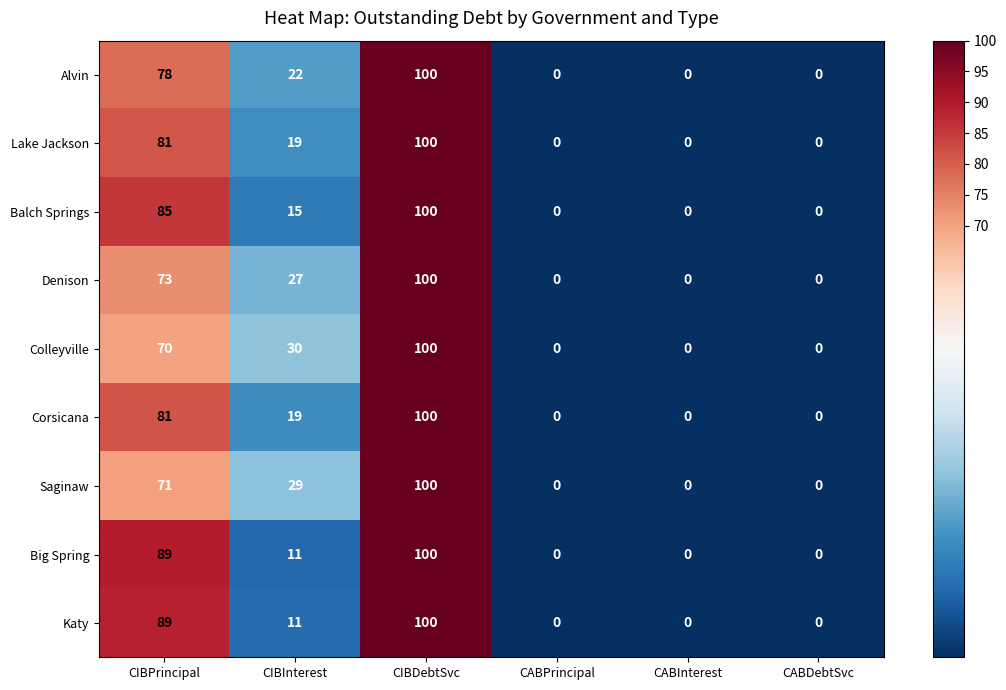

At how many categories does at least one series exceed 16?

3